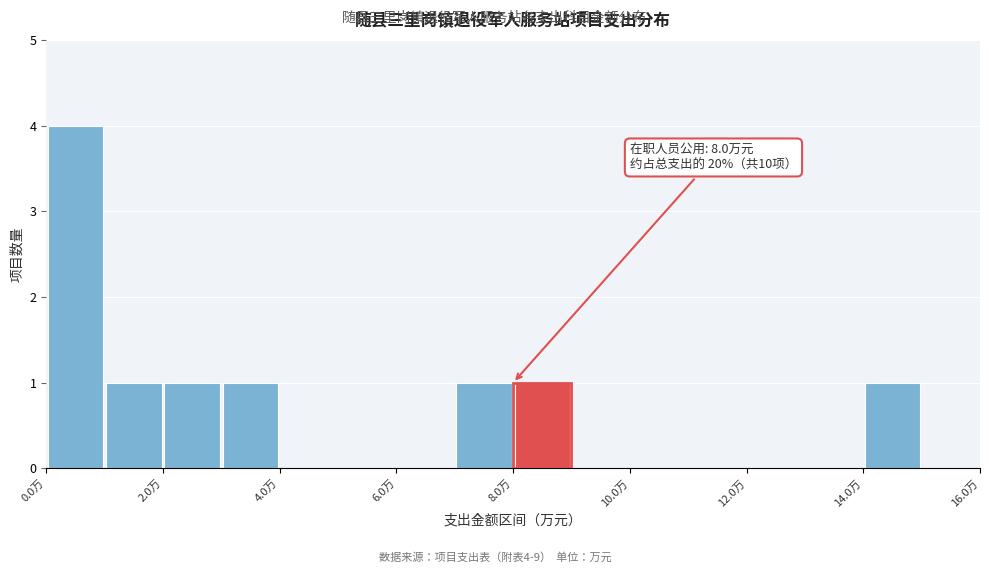

Which range on the x-axis has the tallest bar?

0 to 1